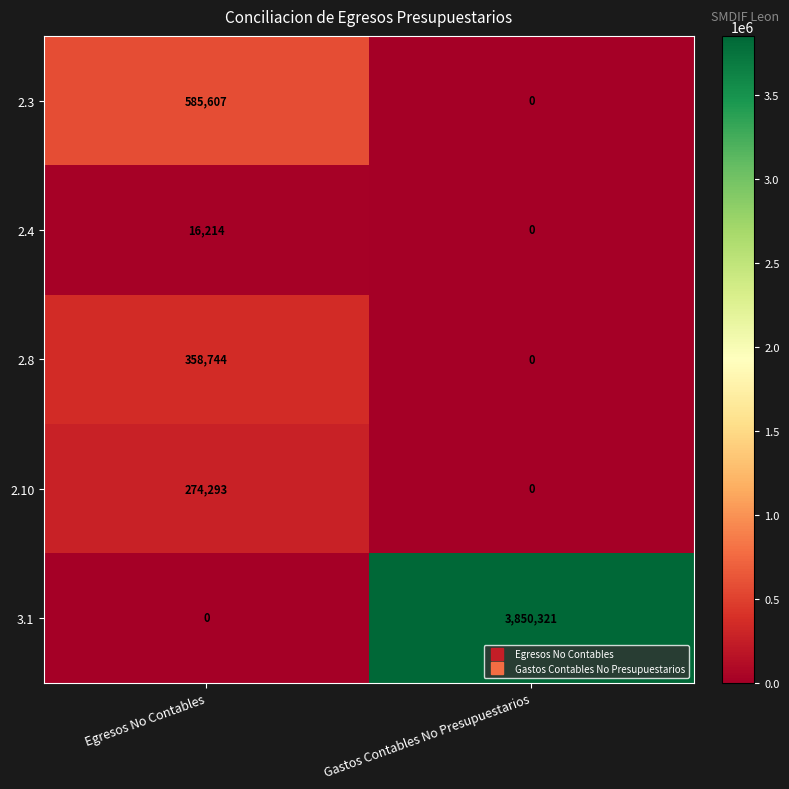

What is the approximate value of 2.8 at Egresos No Contables?

358744